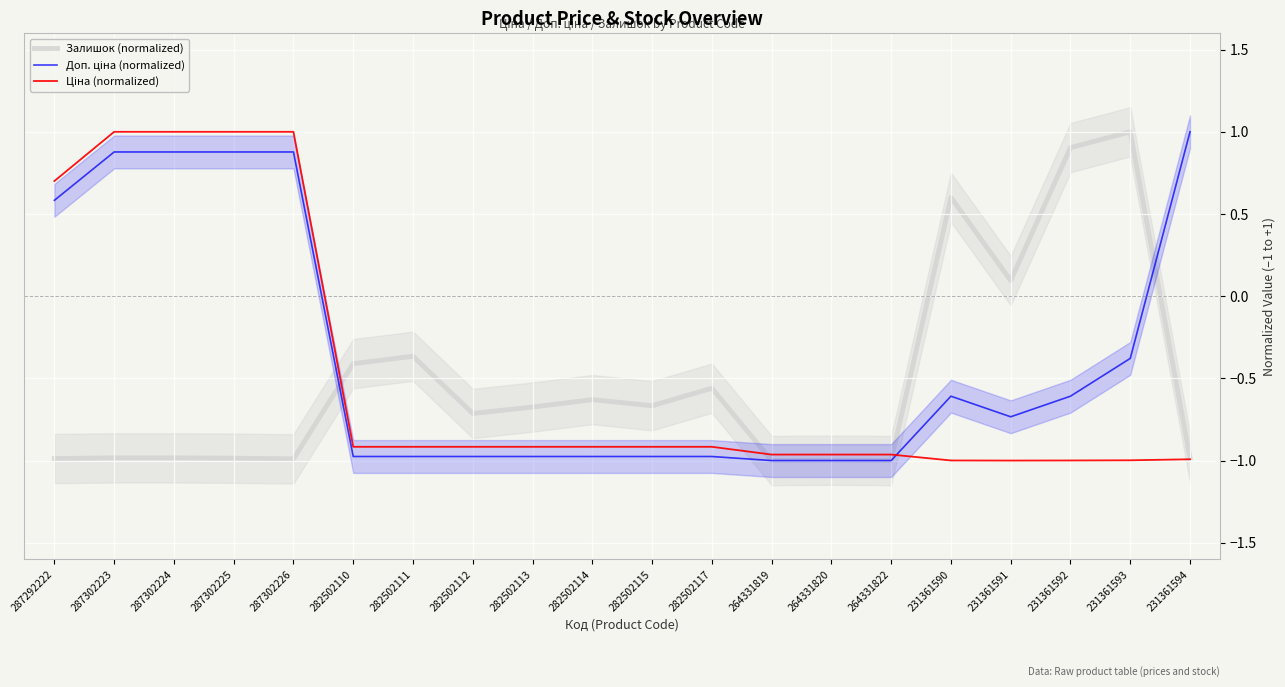

At 282502113, list the series in order from largest to smallest.

Залишок (normalized), Ціна (normalized), Доп. ціна (normalized)